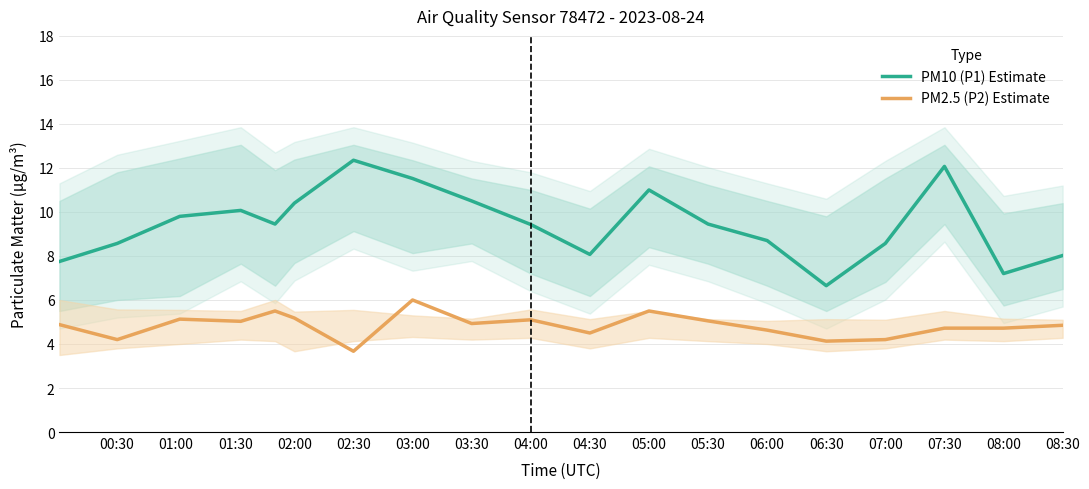

Is it true that PM10 (P1) Estimate equals 8.0 at 08:30?

True